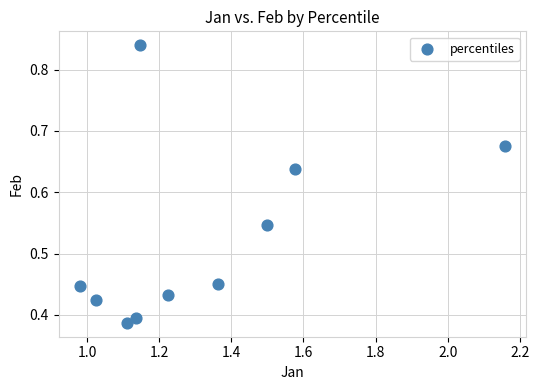

What is the average X value?

1.3